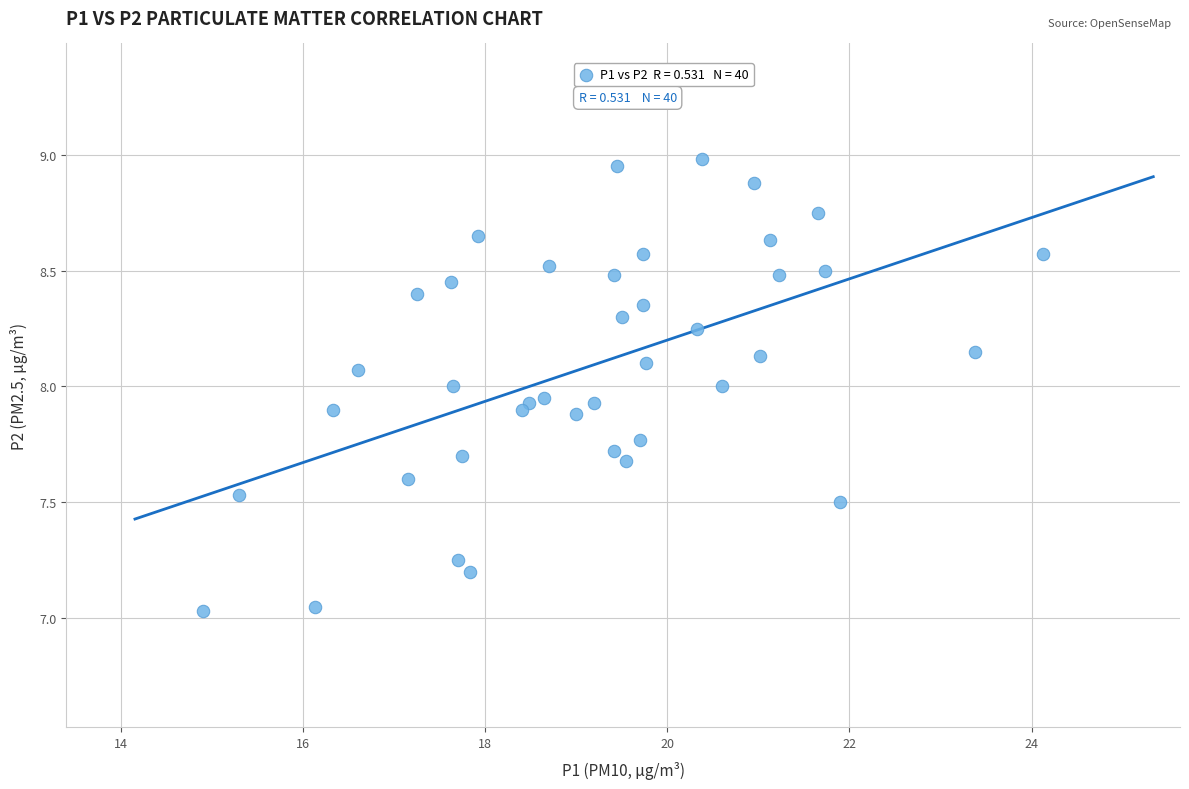

What is the range of X values (max minus min)?

9.2